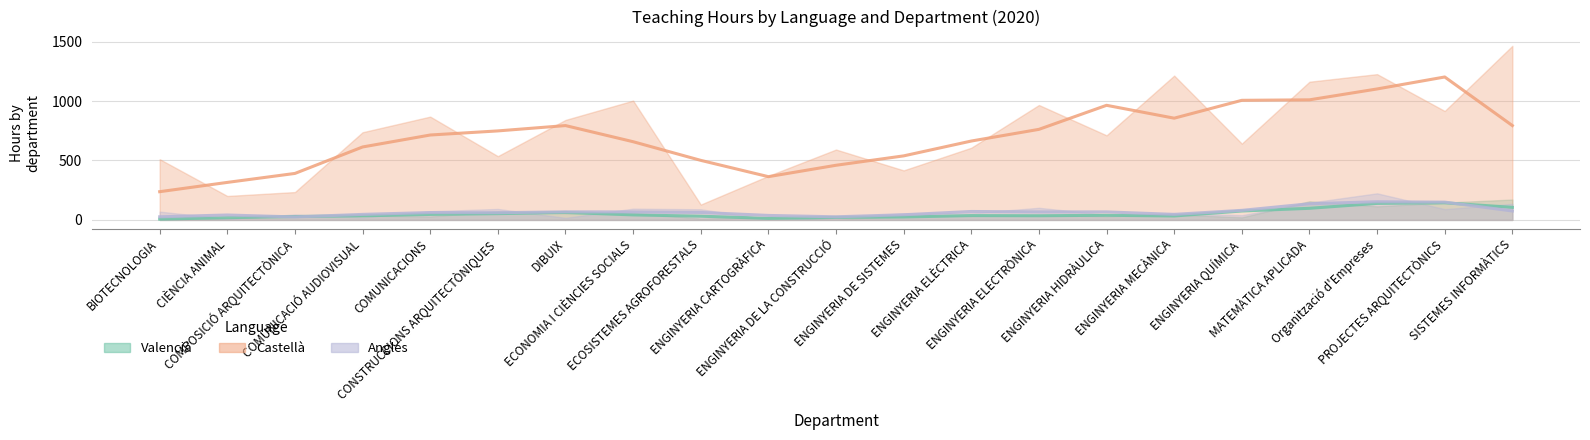

Is it true that Castellà equals 604.2 at ECONOMIA I CIÈNCIES SOCIALS?

False